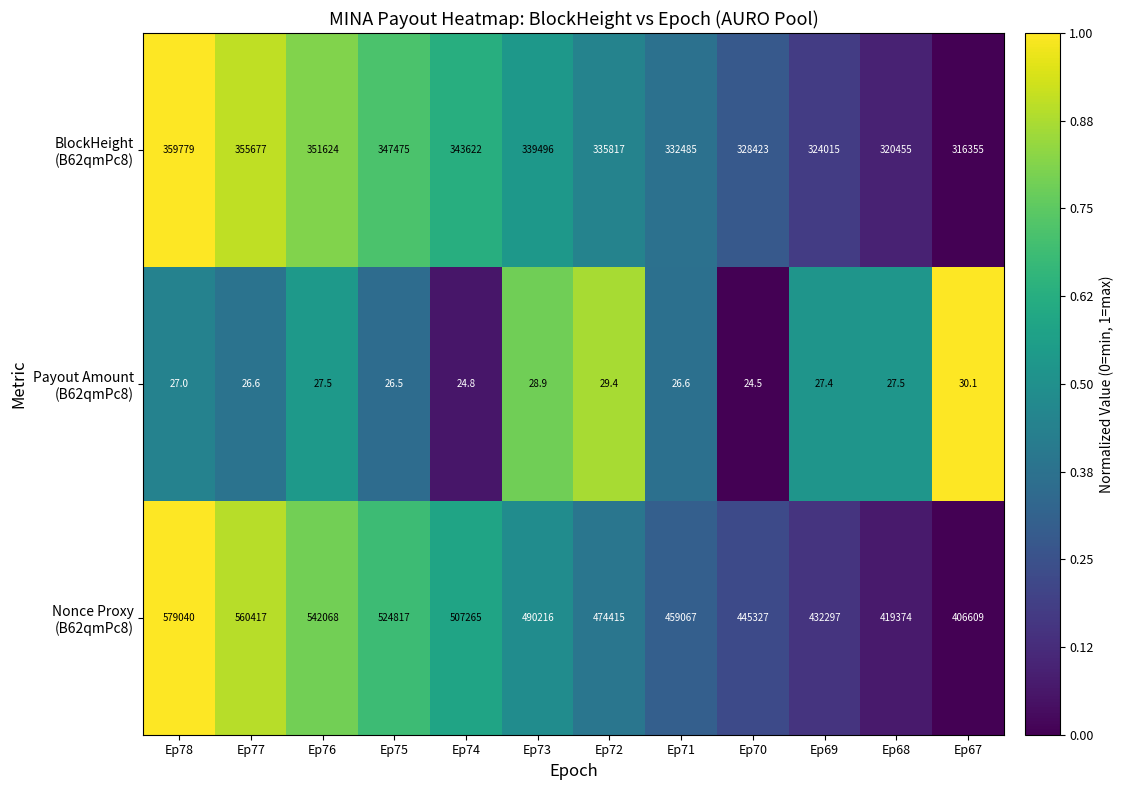

At which category does the chart reach its minimum across all series?

Ep70